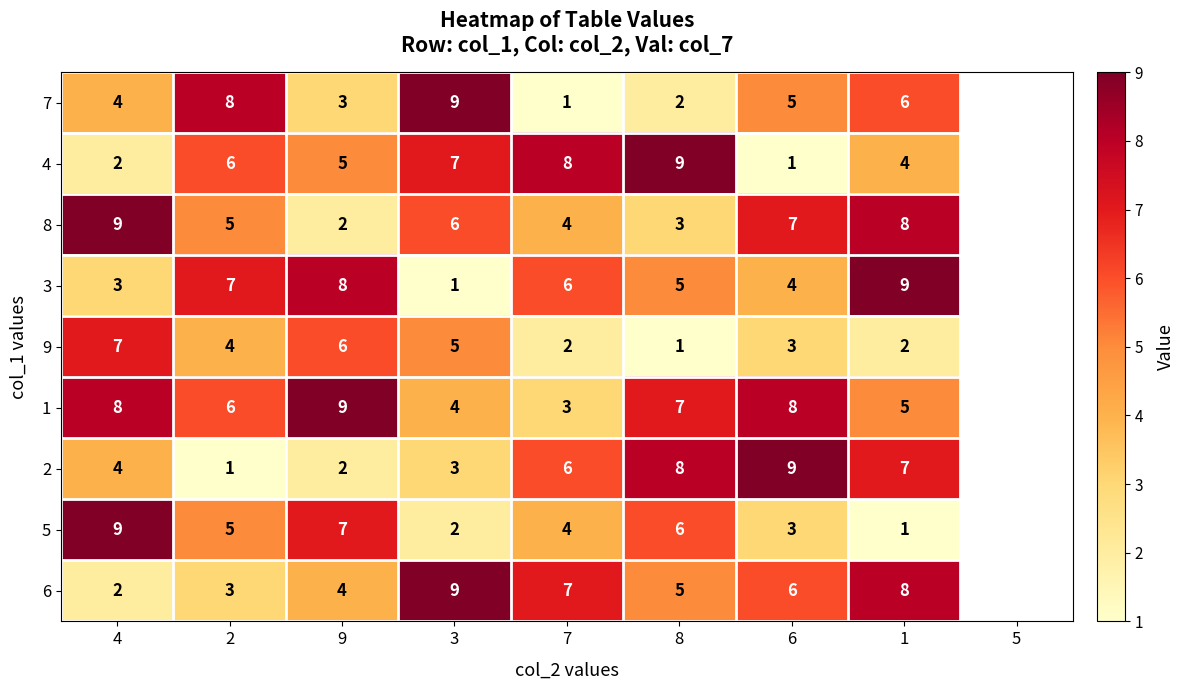

The value of 3 at 4 is 3. True or false?

True